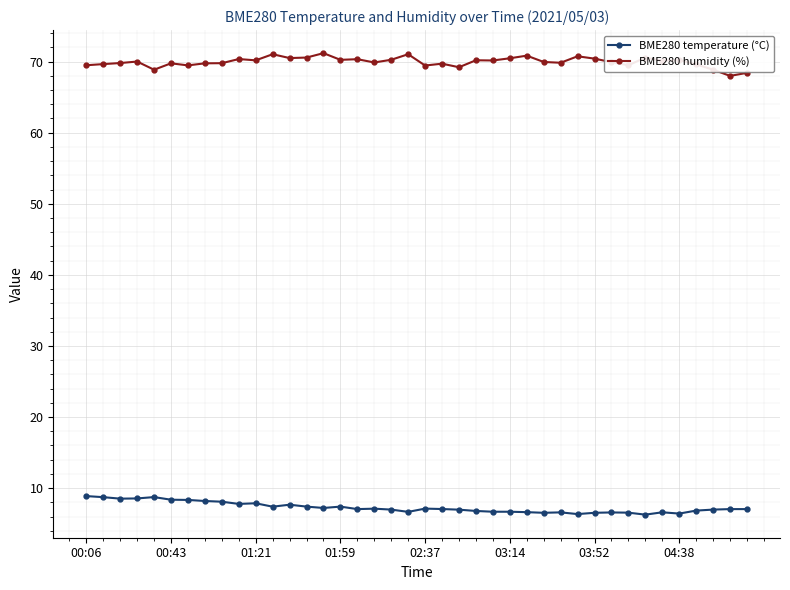

True or false: BME280 humidity (%) and BME280 temperature (°C) cross at least once.

False